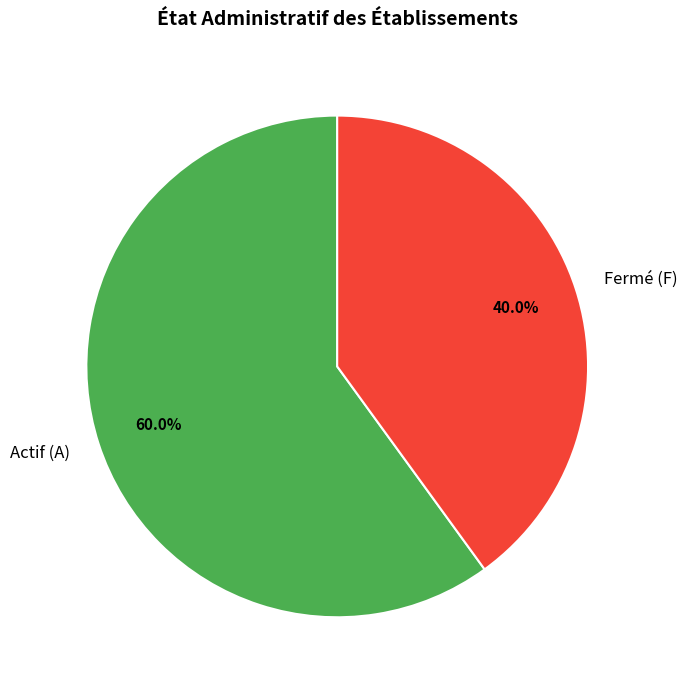

Rank the categories by value from lowest to highest.

F, O